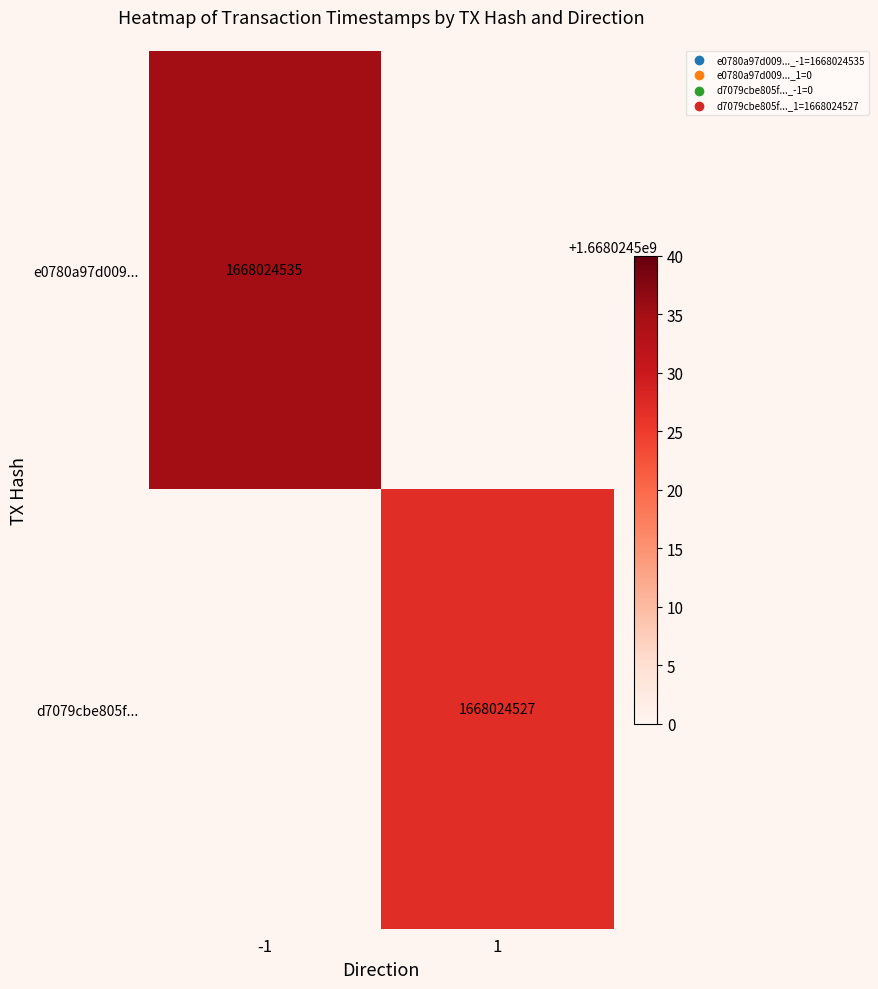

At how many categories does at least one series exceed 734518723?

2